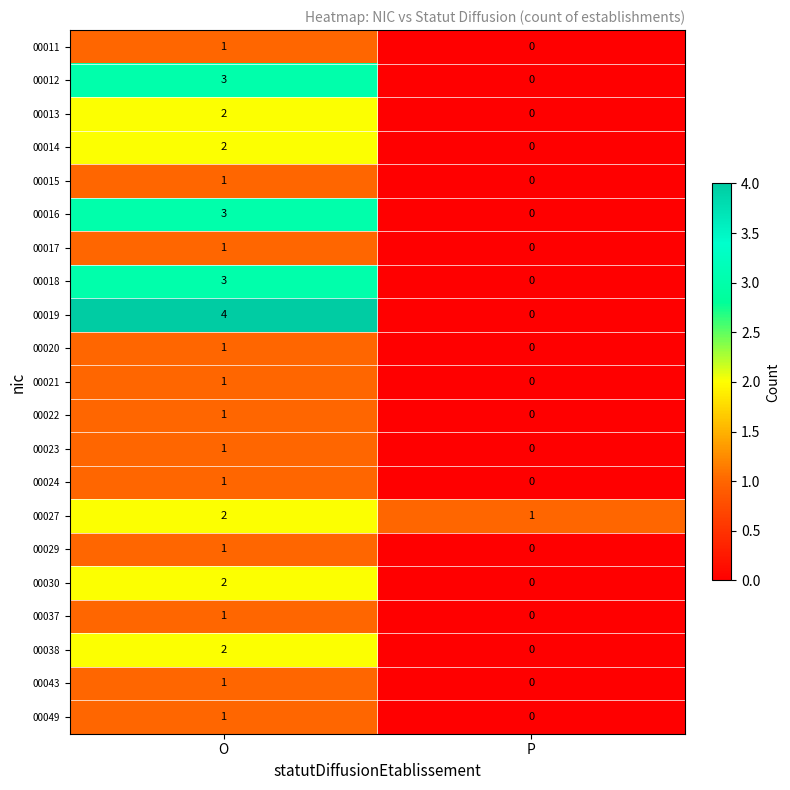

Which label corresponds to the largest value in the chart?

O